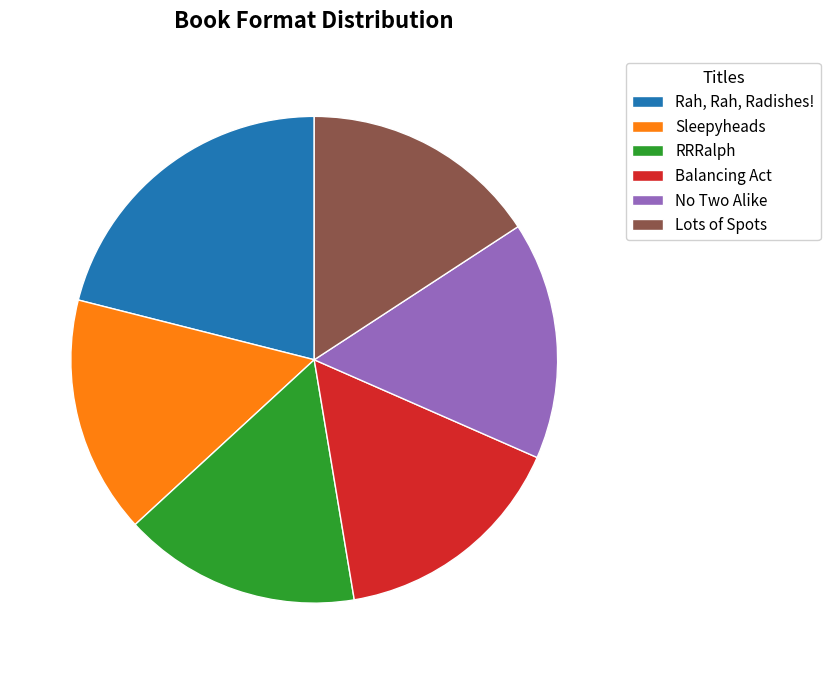

Count the number of slices in the pie.

6